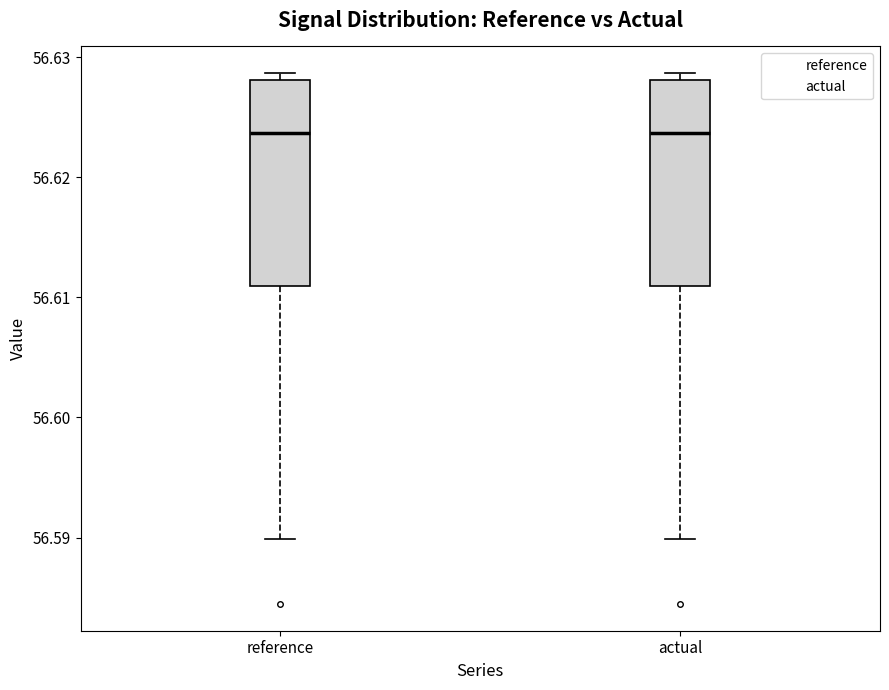

Reading left to right, transcribe this box plot: for each box, give where its median line is, the range the box spans, and where its two whiskers end, as read against the y-axis. The values are not printed on the chart, so give them approximately, as read against the axis.

reference: median 56.624, box 56.611 to 56.628, whiskers 56.590 to 56.629
actual: median 56.624, box 56.611 to 56.628, whiskers 56.590 to 56.629